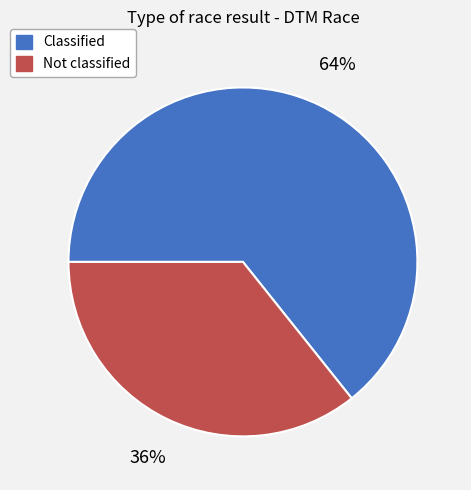

Combined, do Not classified and Classified account for over 50%?

Yes